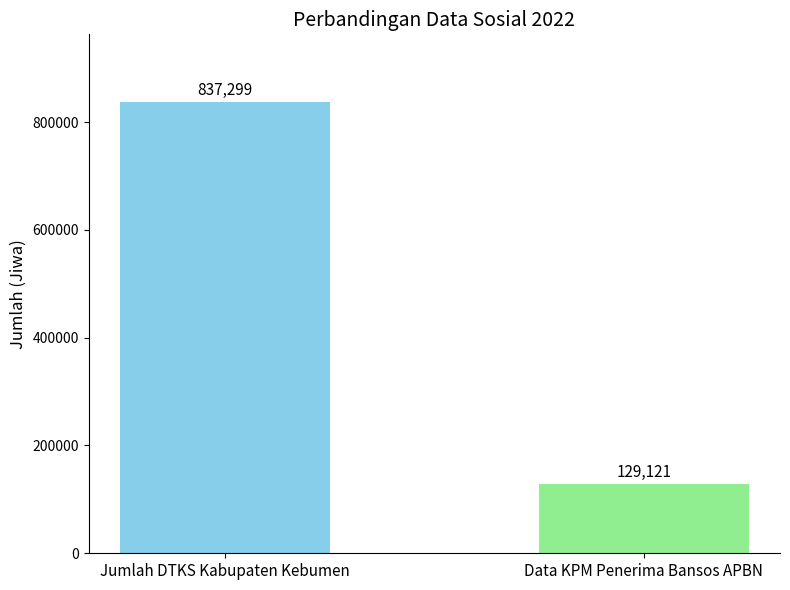

Rank the categories by value from highest to lowest.

Jumlah DTKS Kabupaten Kebumen, Data KPM Penerima Bansos APBN